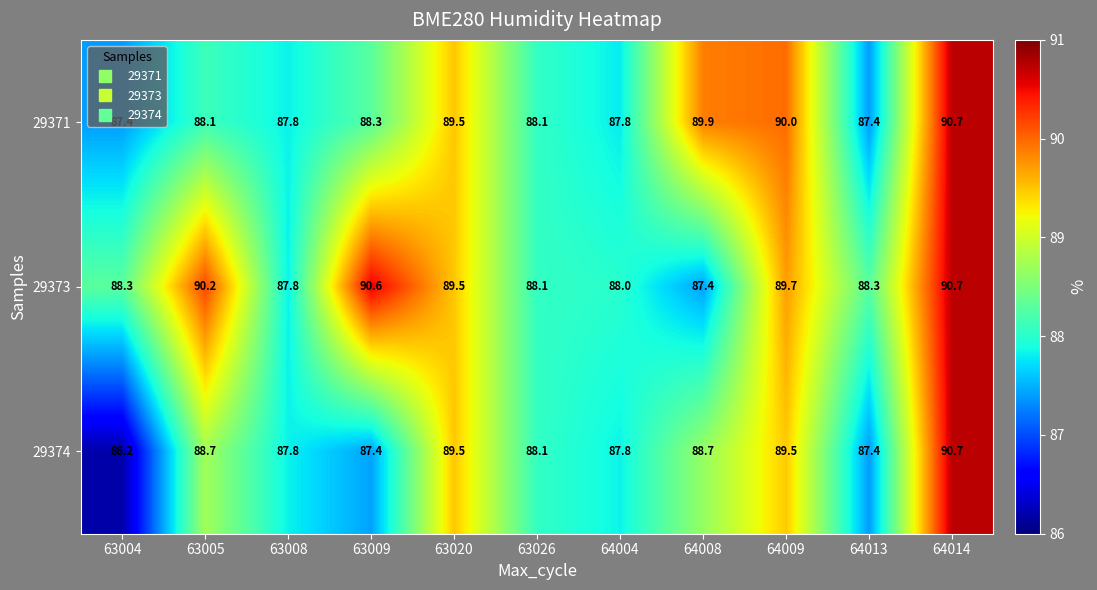

The value of 29374 at 64014 is 90.7. True or false?

True